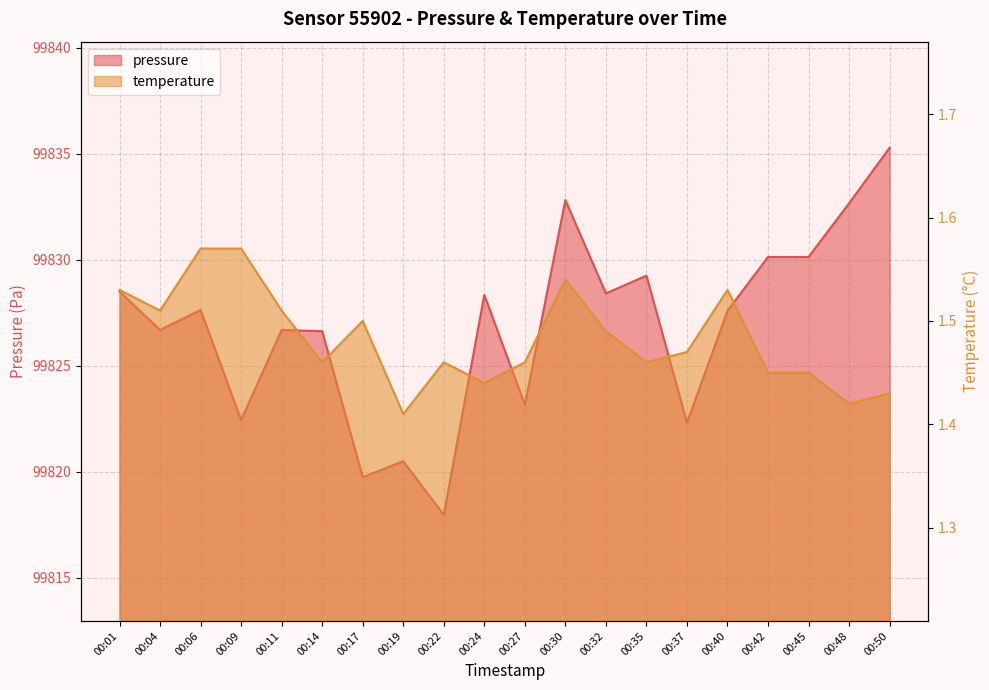

At how many categories does at least one series exceed 10202?

20